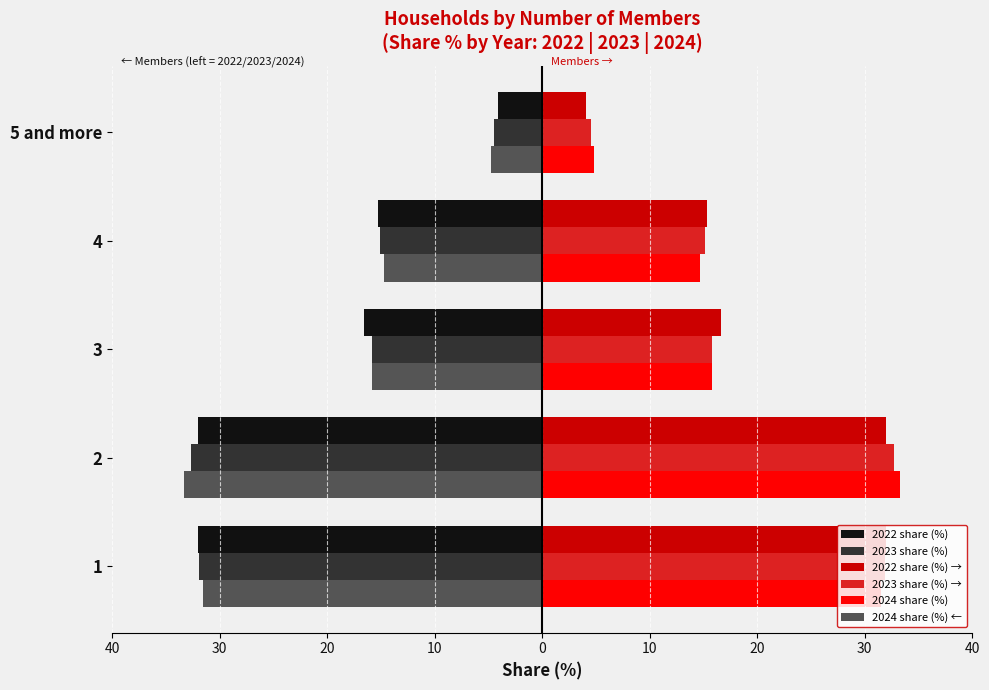

What are all the series names shown in the legend?

2022 share (%), 2023 share (%), 2022 share (%) →, 2023 share (%) →, 2024 share (%), 2024 share (%) ←